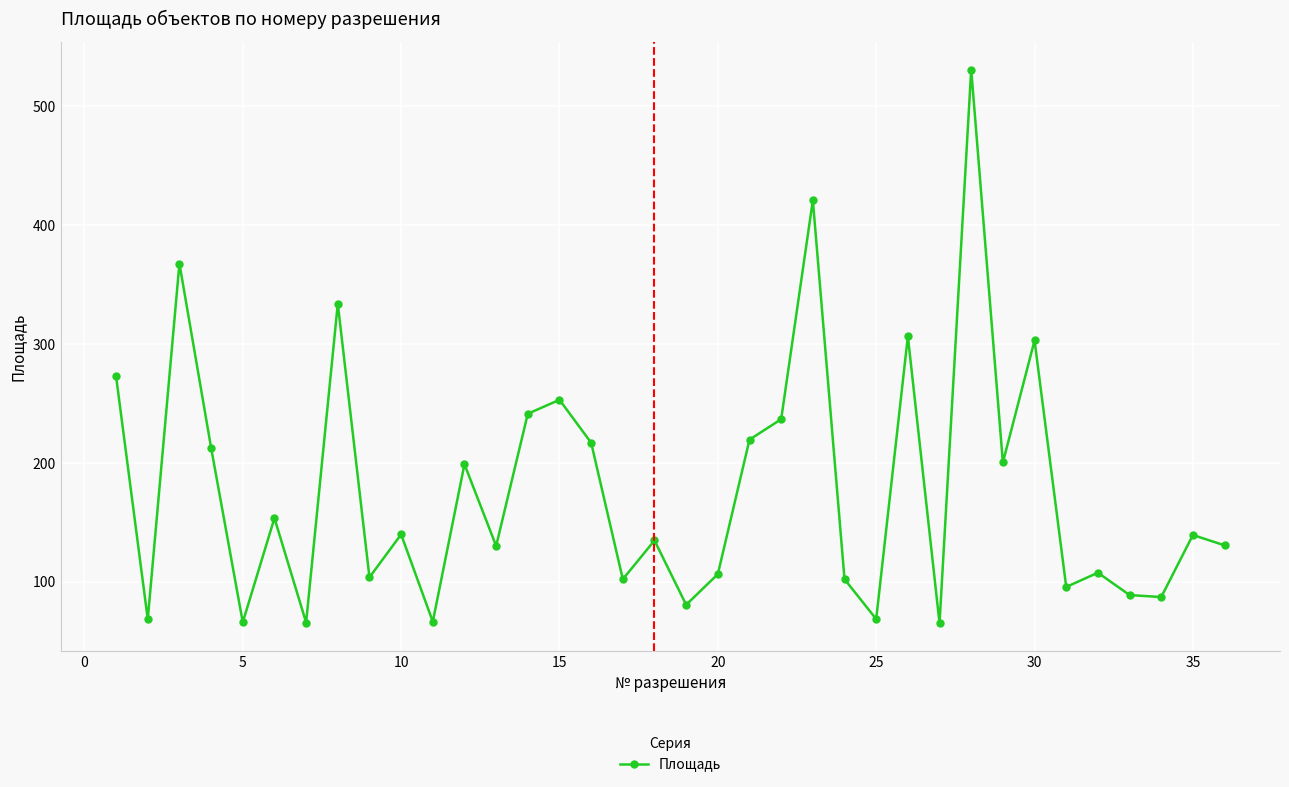

Does the chart display data point markers on the line(s)?

Yes